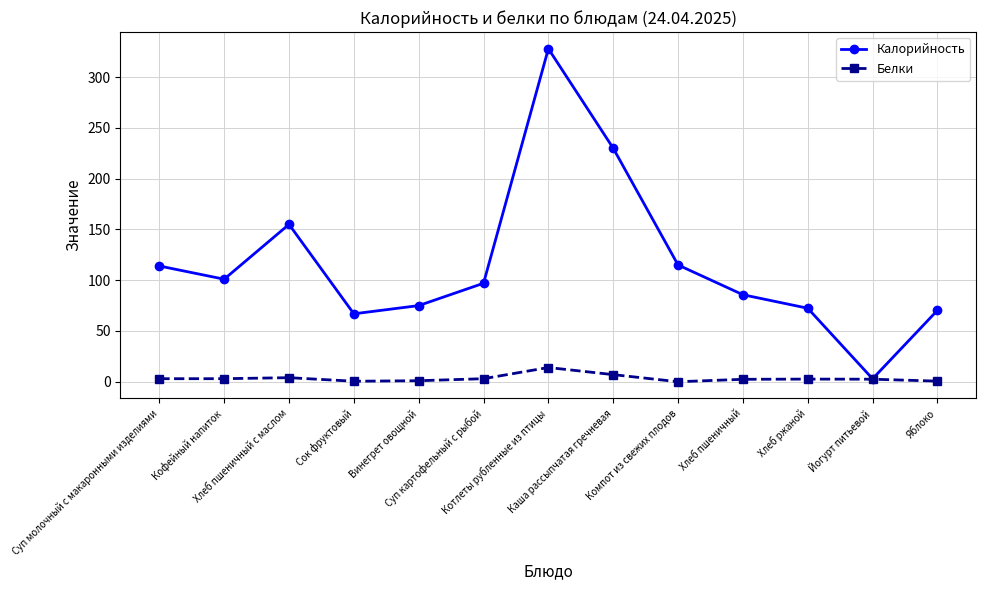

At which category does the chart reach its peak across all series?

Котлеты рубленные из птицы